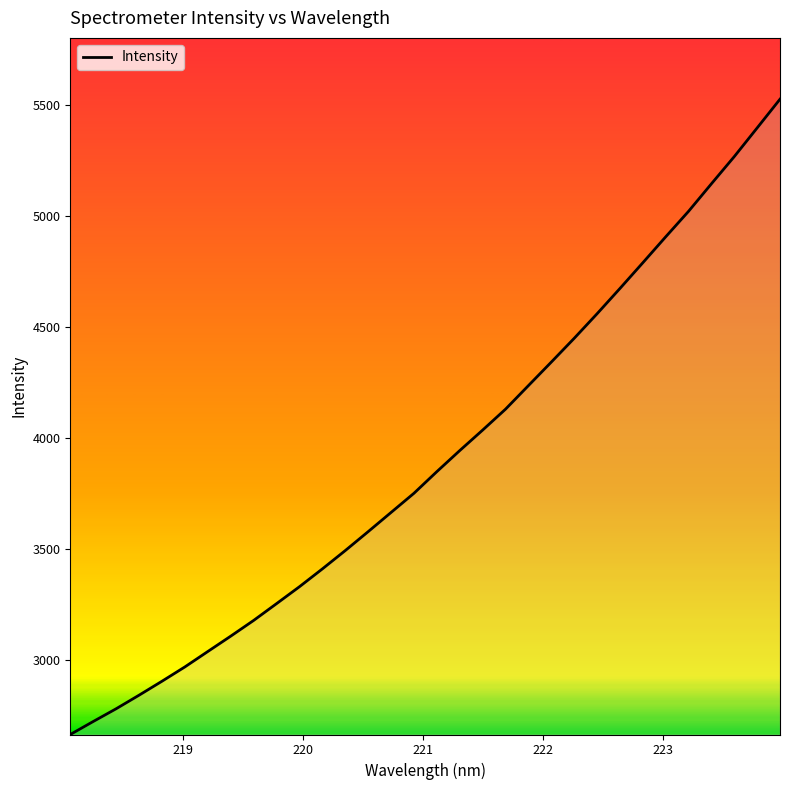

What is the difference between the maximum and minimum values?

2864.9